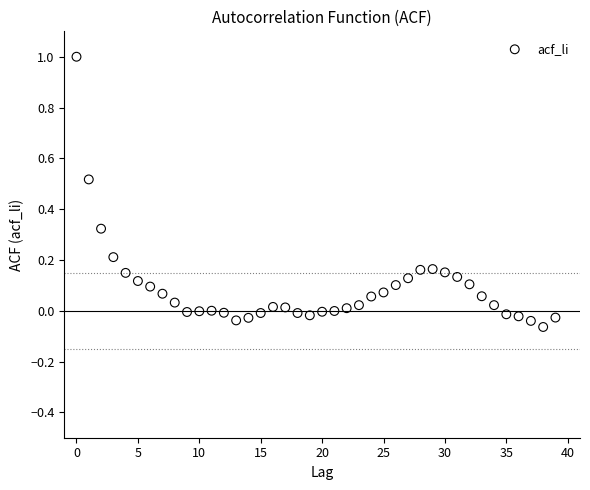

What is the range of Y values (max minus min)?

1.1